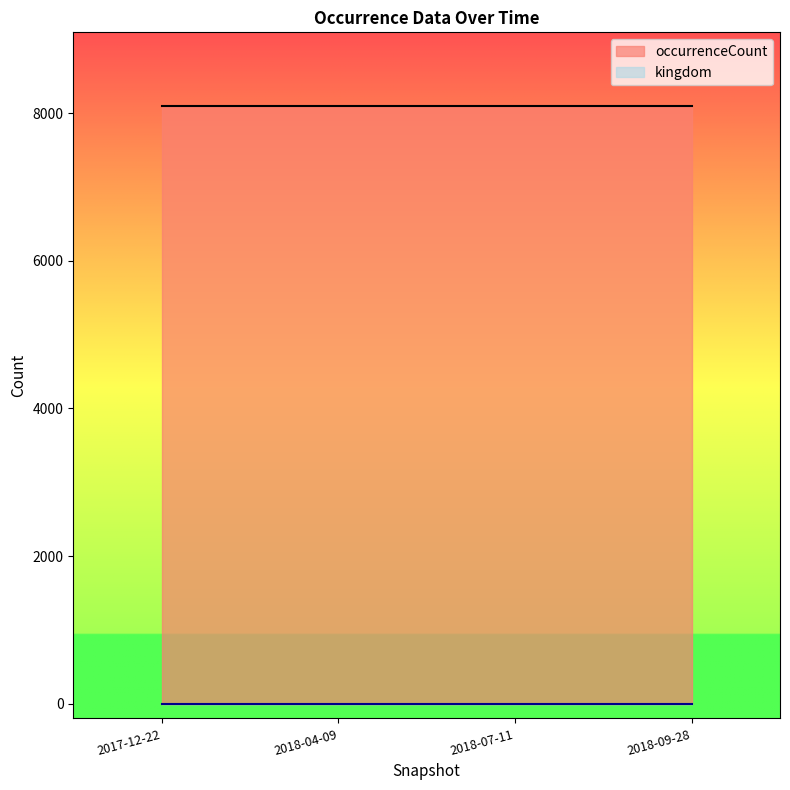

Reading right to left, transcribe all the data shown in this chart.

kingdom: 1	1	1	1
occurrenceCount: 8093	8093	8093	8093